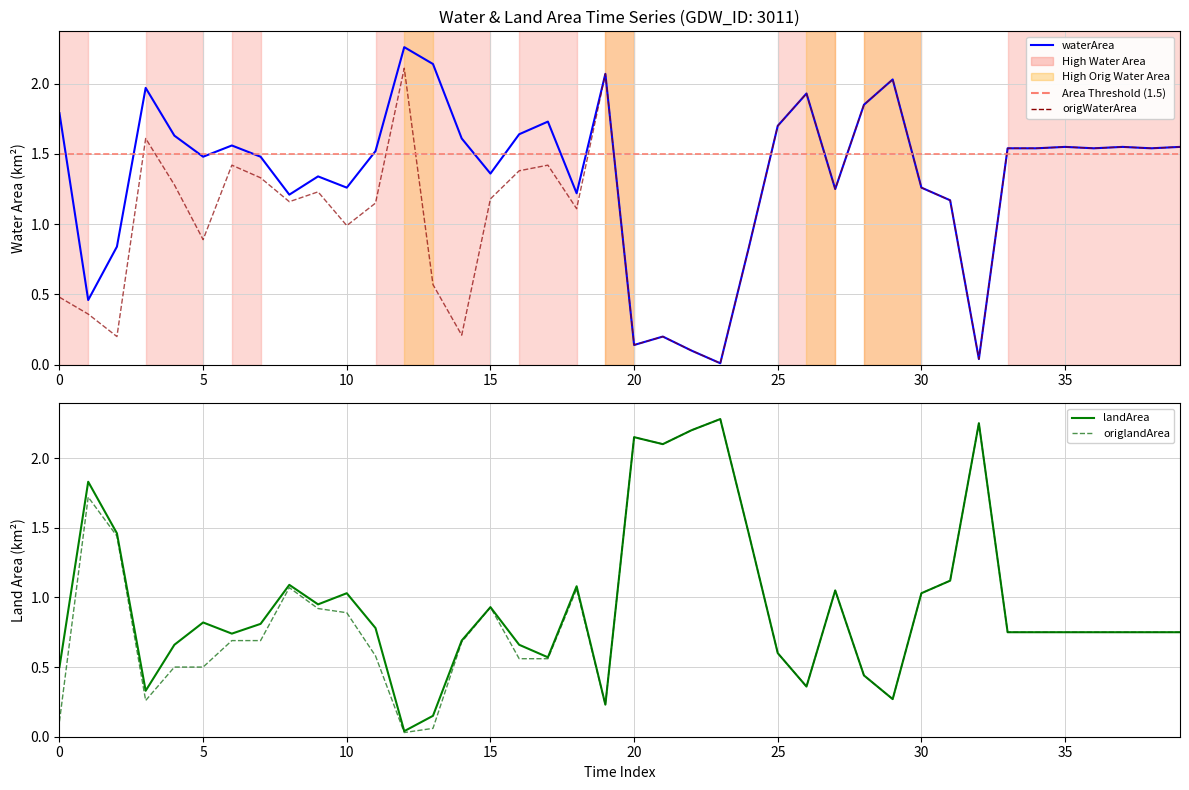

List the series in order of their peak value, highest first.

landArea, origlandArea, waterArea, origWaterArea